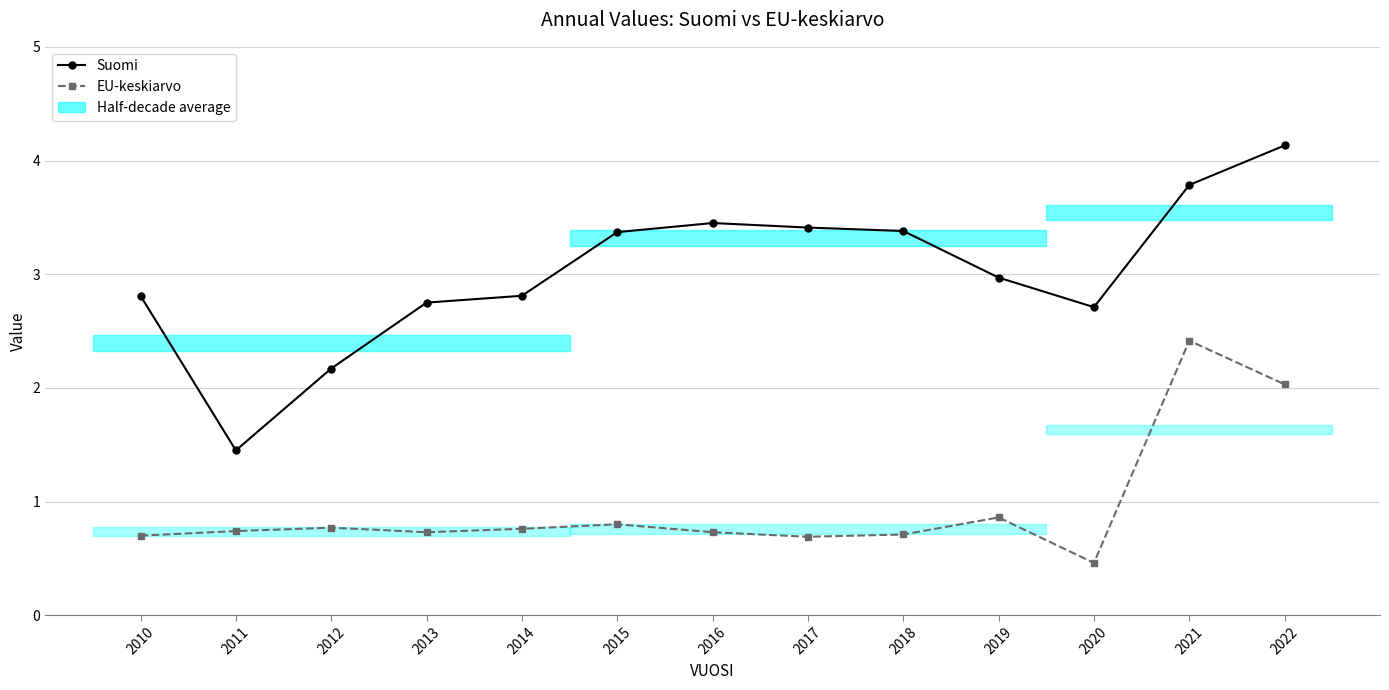

True or false: EU-keskiarvo and Suomi intersect in this chart.

False